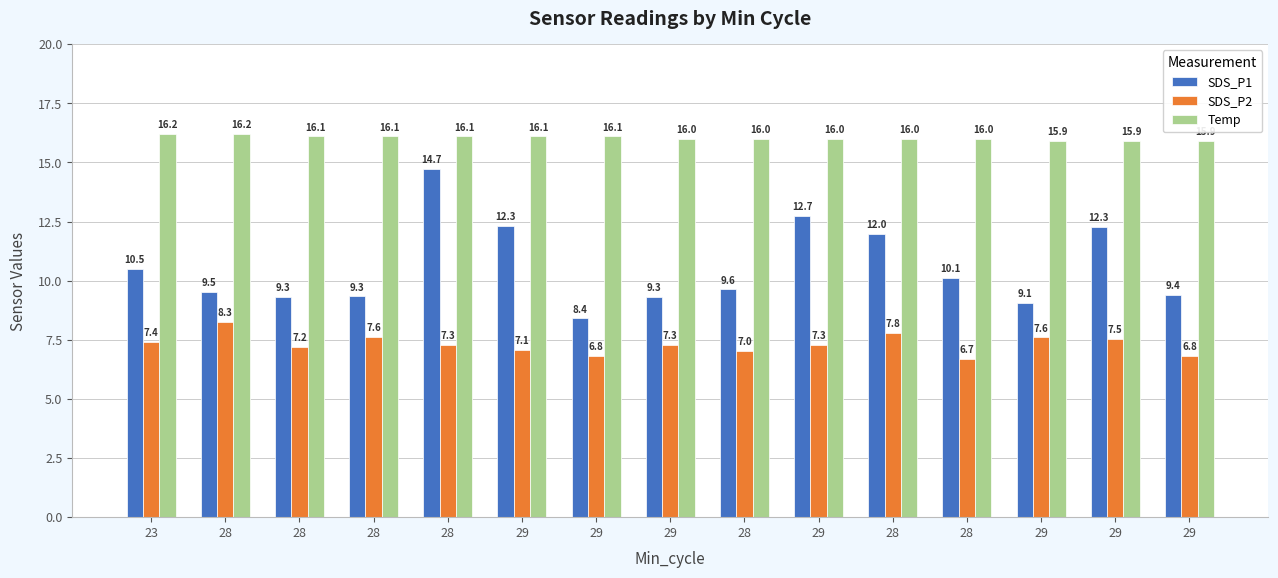

What is the average value of the SDS_P1 series?

10.6